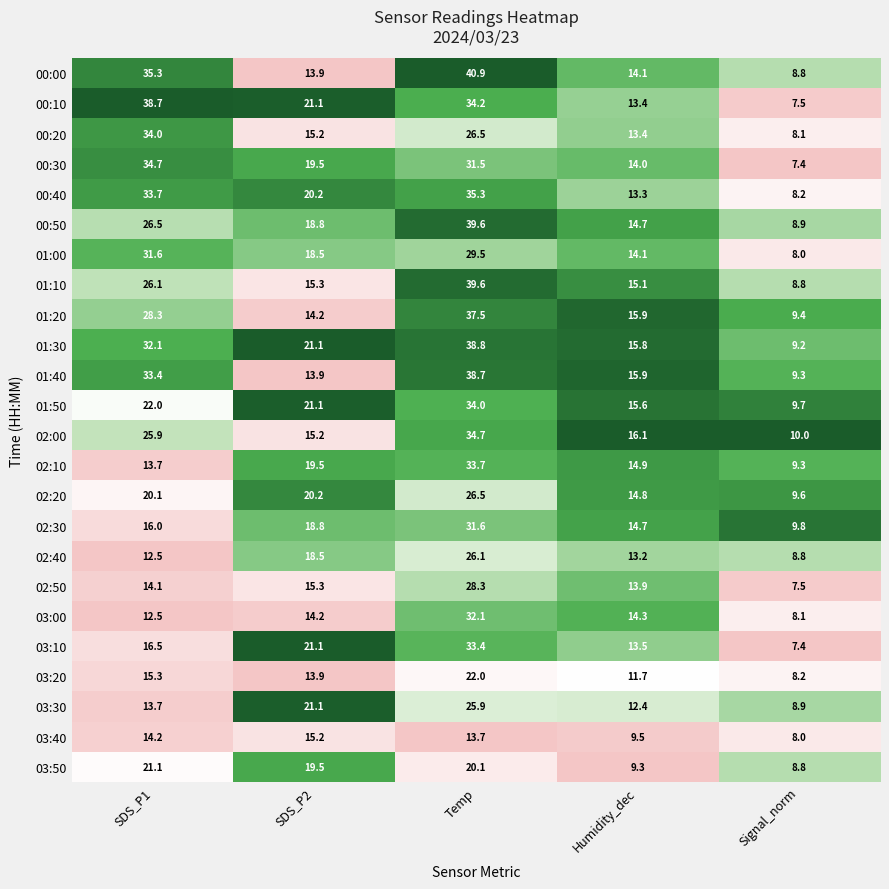

What is the difference between the highest and lowest values at SDS_P2?

7.2